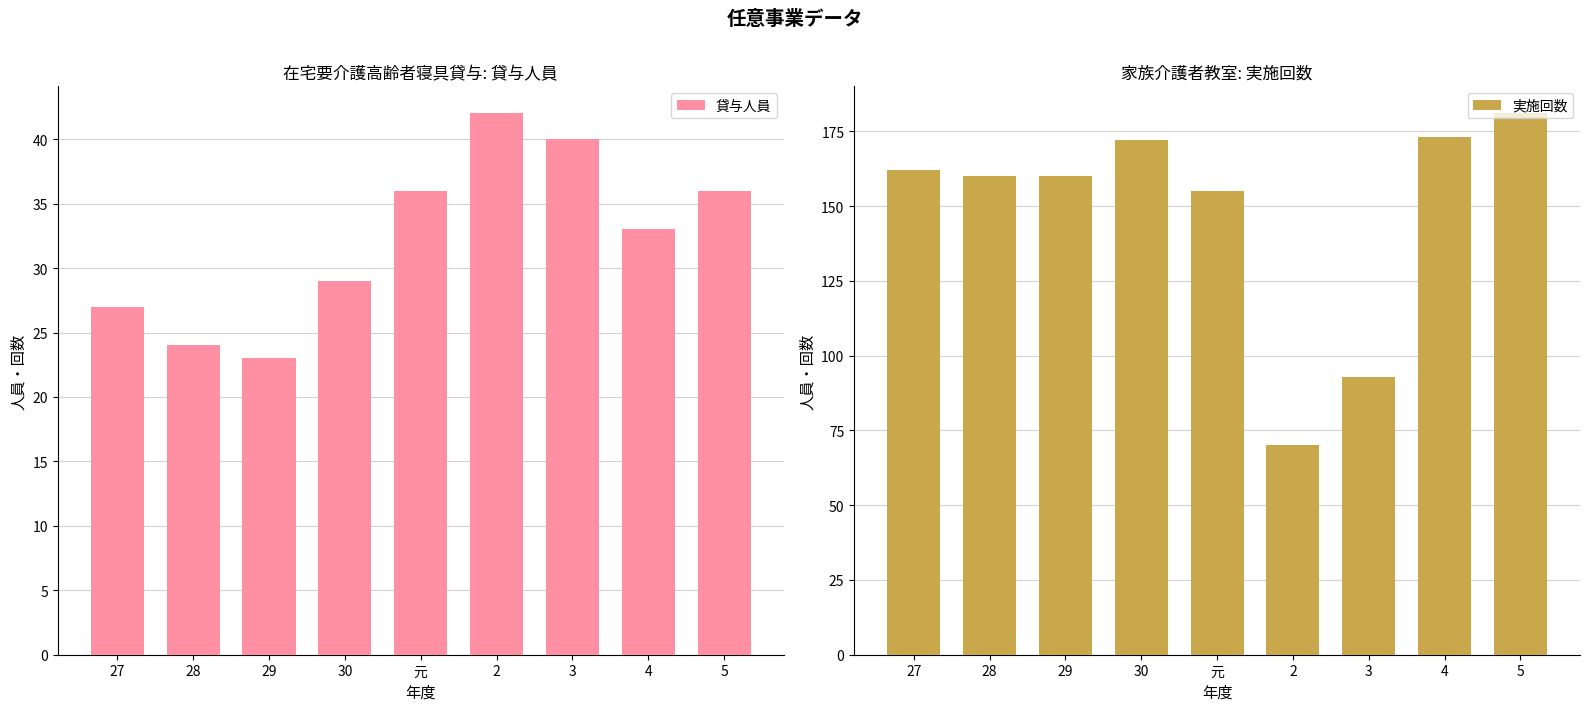

Reading left to right, list all the values displayed in this chart.

貸与人員: 27	24	23	29	36	42	40	33	36
実施回数: 162	160	160	172	155	70	93	173	181